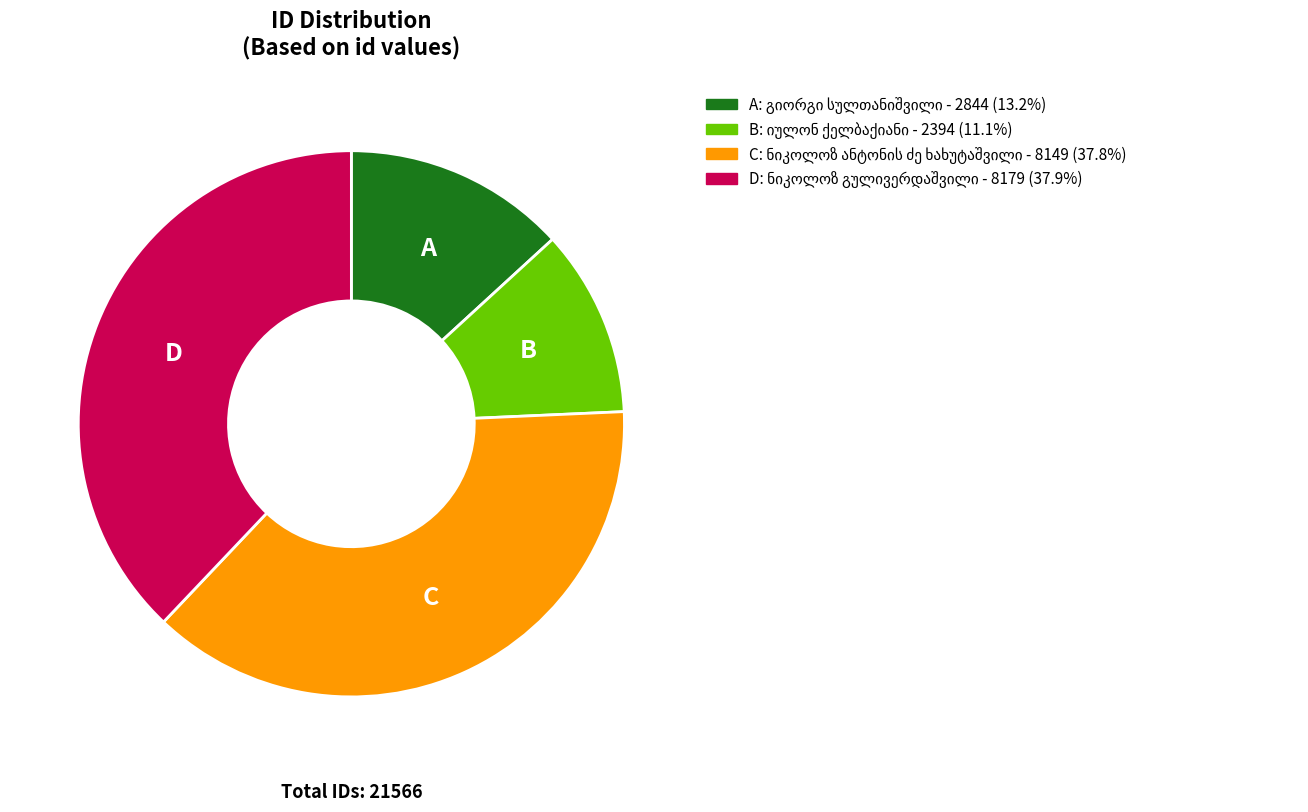

Is there a majority slice in this chart?

No